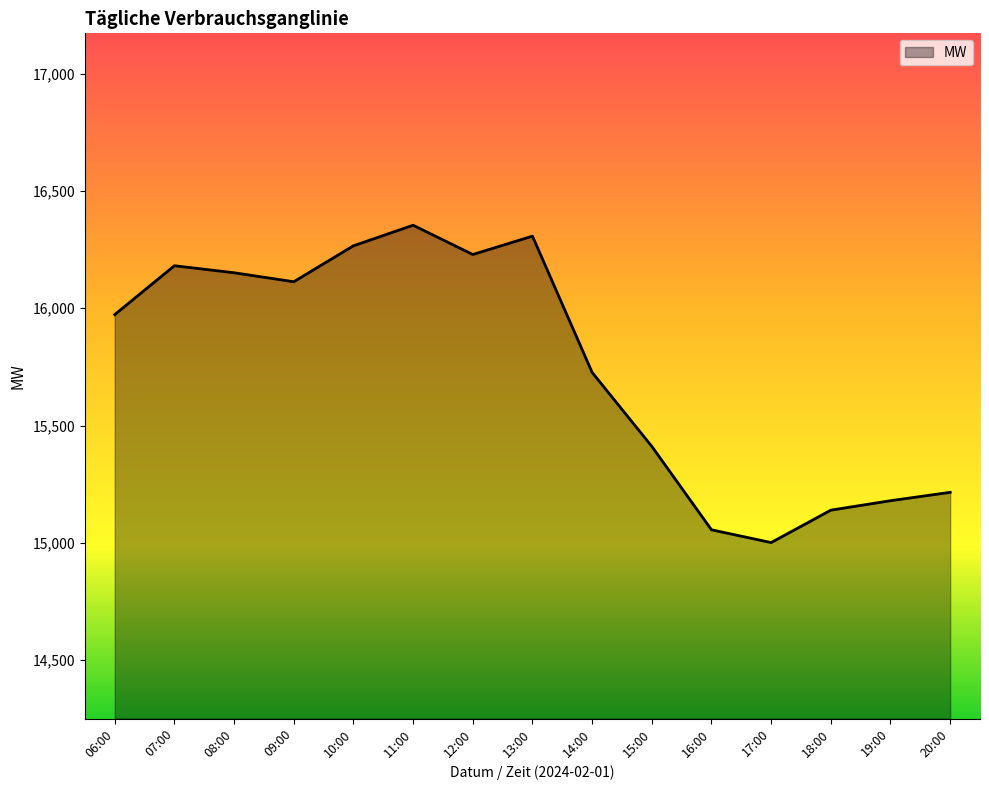

Where is the data nearest to the value 15677?

14:00